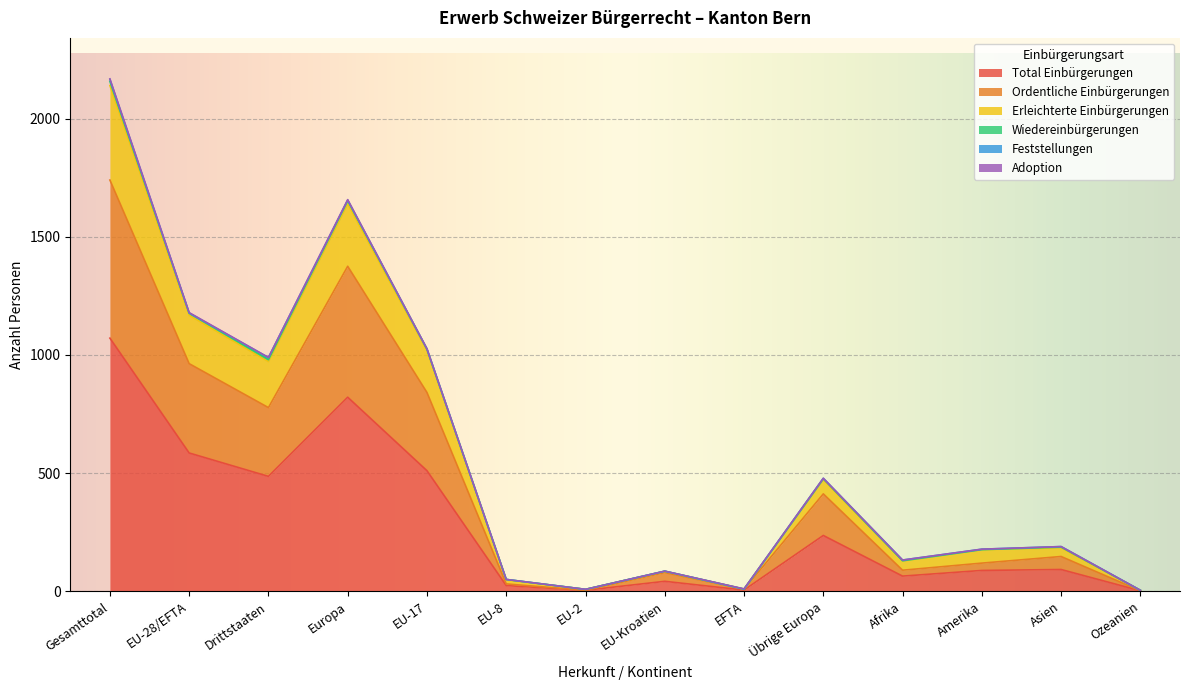

What is the maximum value for Total Einbürgerungen?

1071